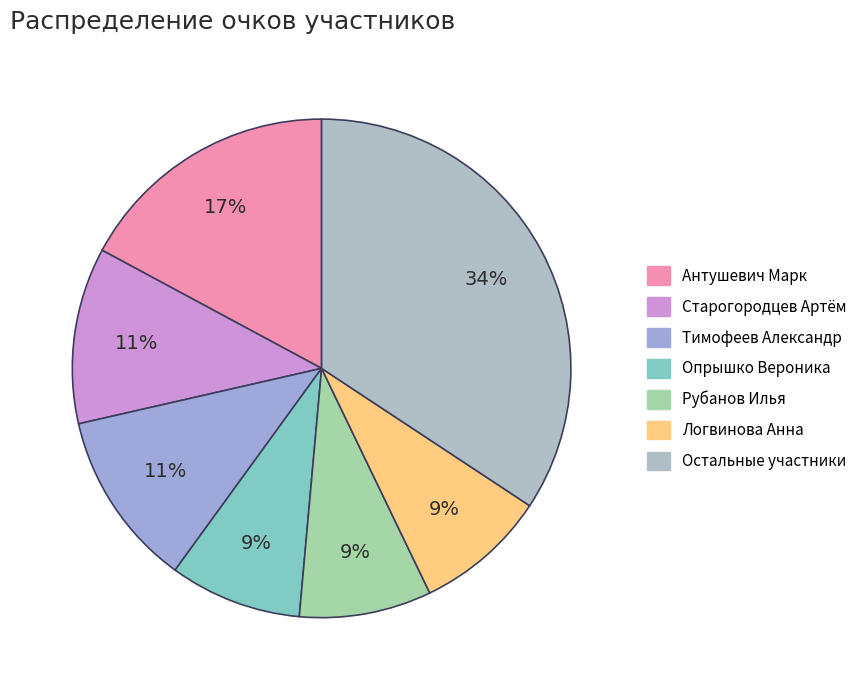

How many slices are in this pie chart?

7